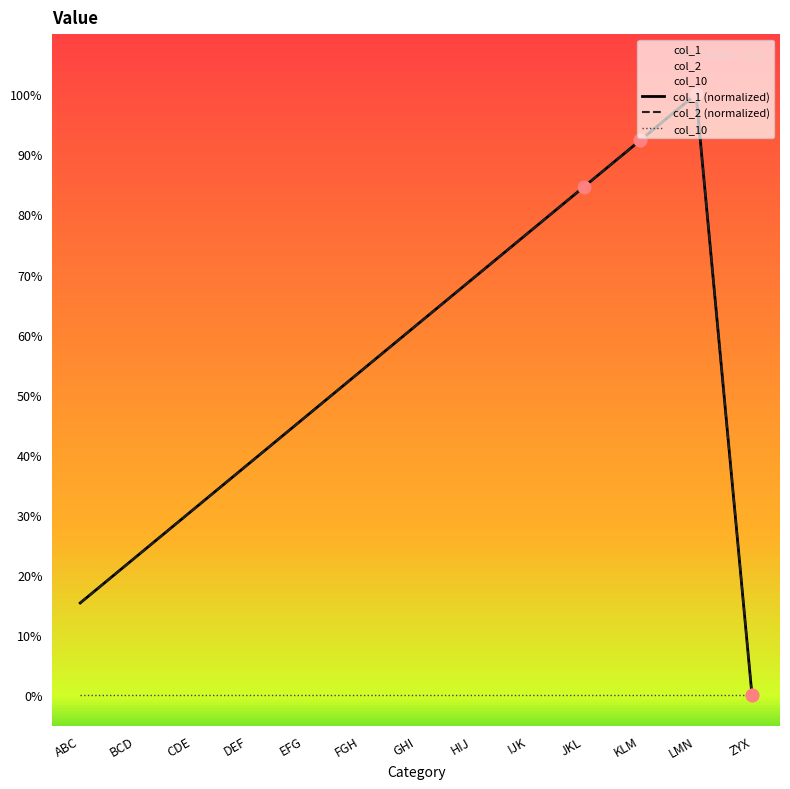

At how many categories does at least one series exceed 95?

1